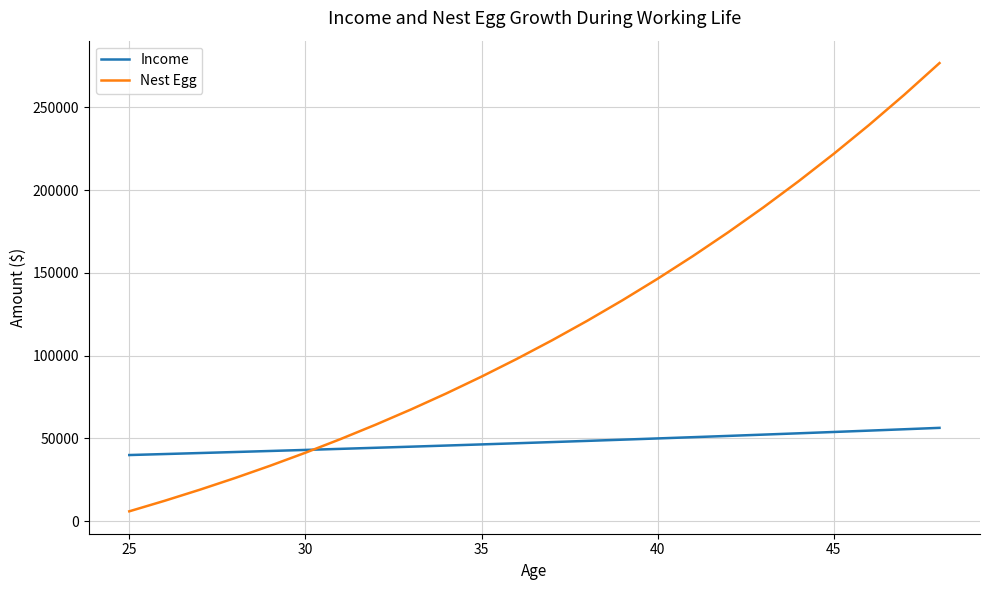

What is the sum of all Nest Egg values?

2813044.4